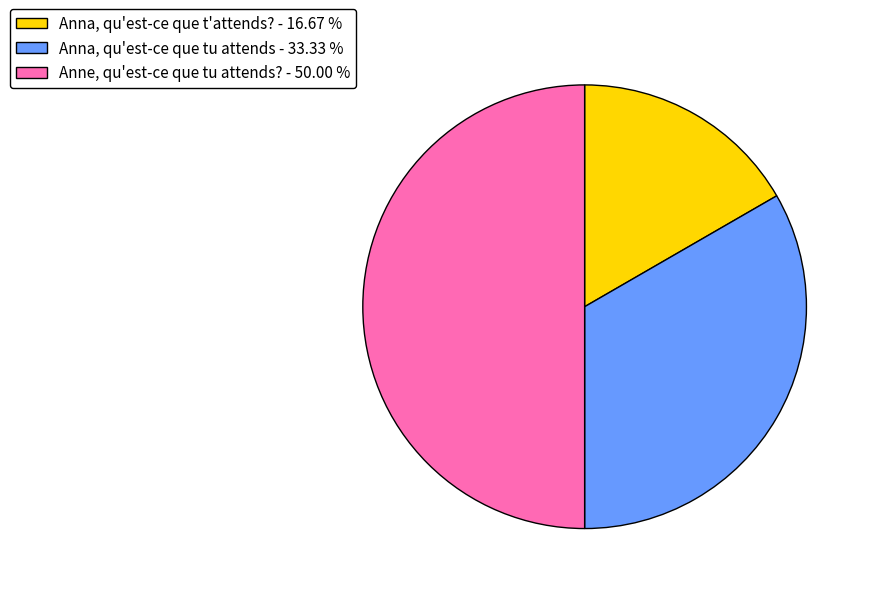

Does Anna, qu'est-ce que tu attends - 33.33 % represent more than half of the total?

No